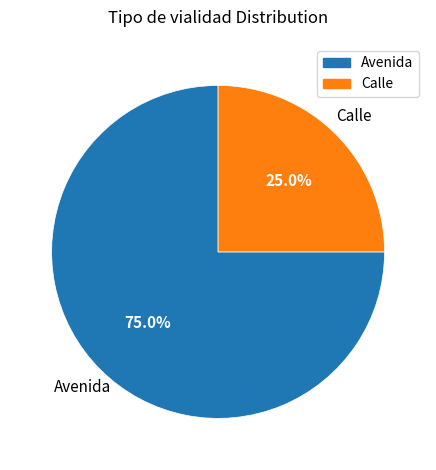

To the nearest percent, what percentage of the pie is Calle?

25%